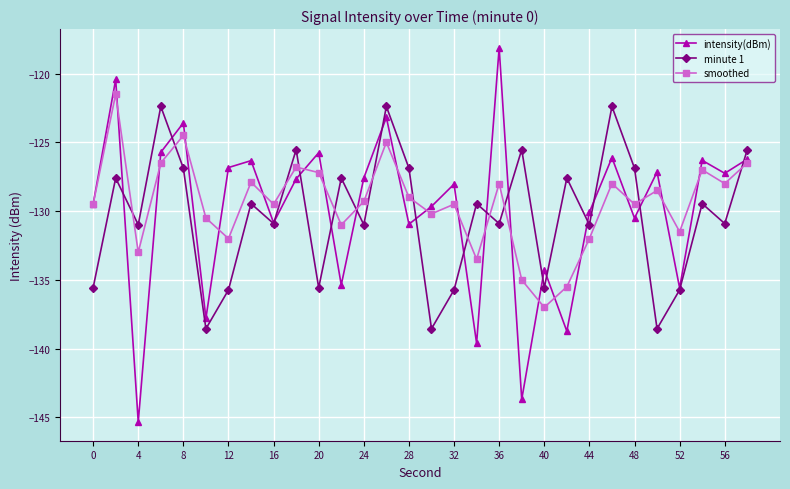

How many interior local valleys does the minute 1 series have?

11